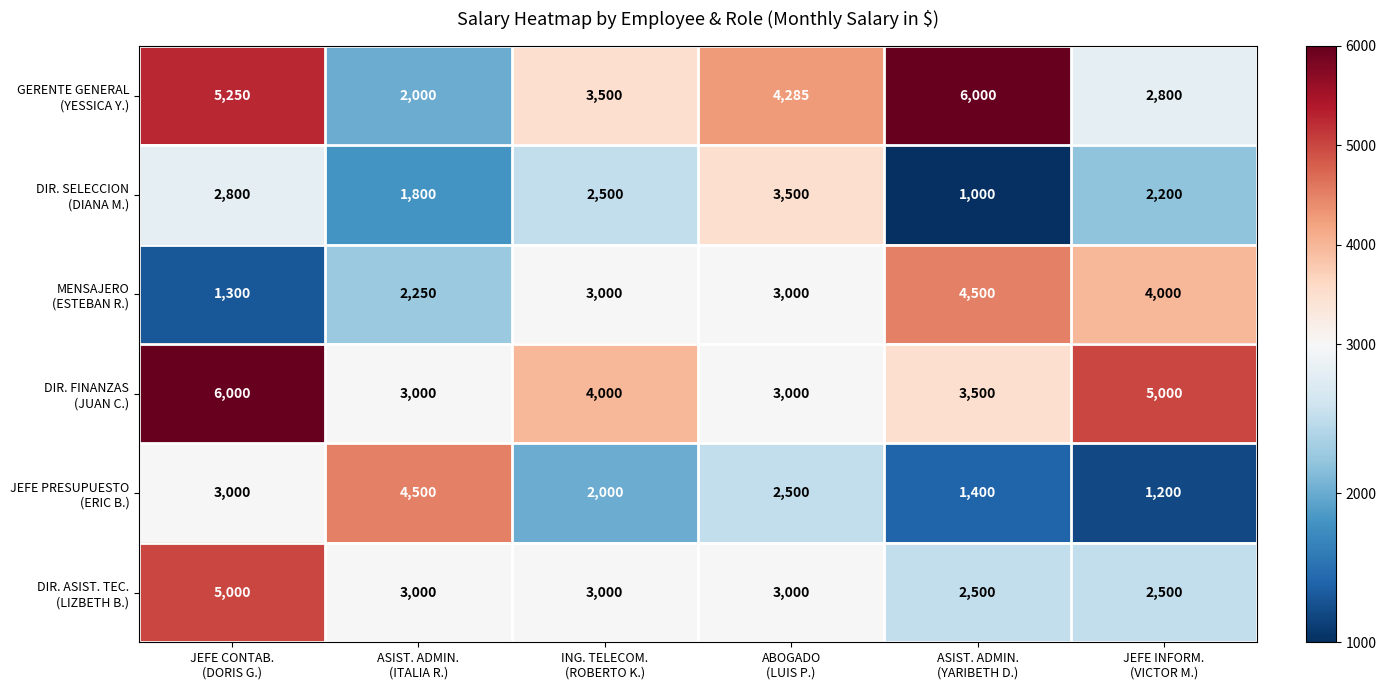

What is the minimum value shown in the chart?

1000